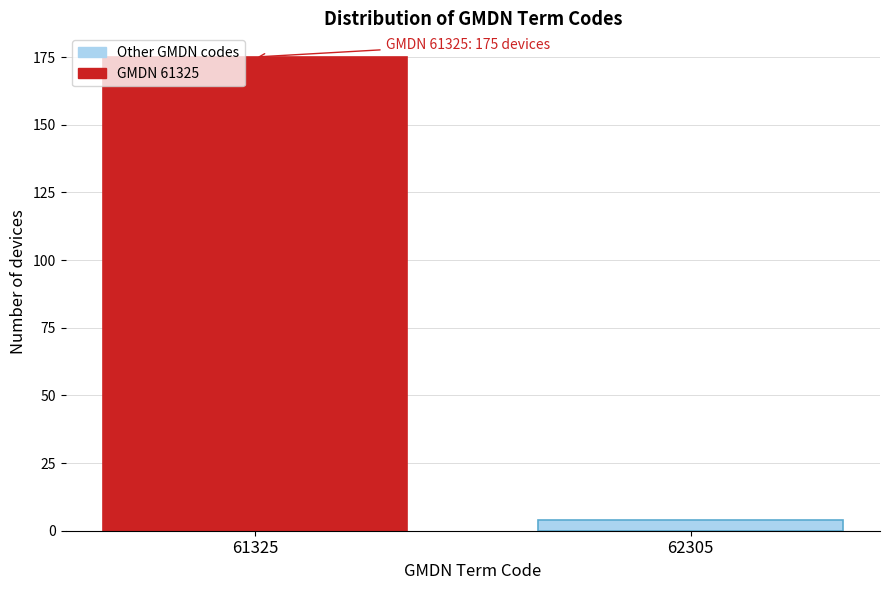

Reading right to left, list all the values displayed in this chart.

62305=4	61325=175